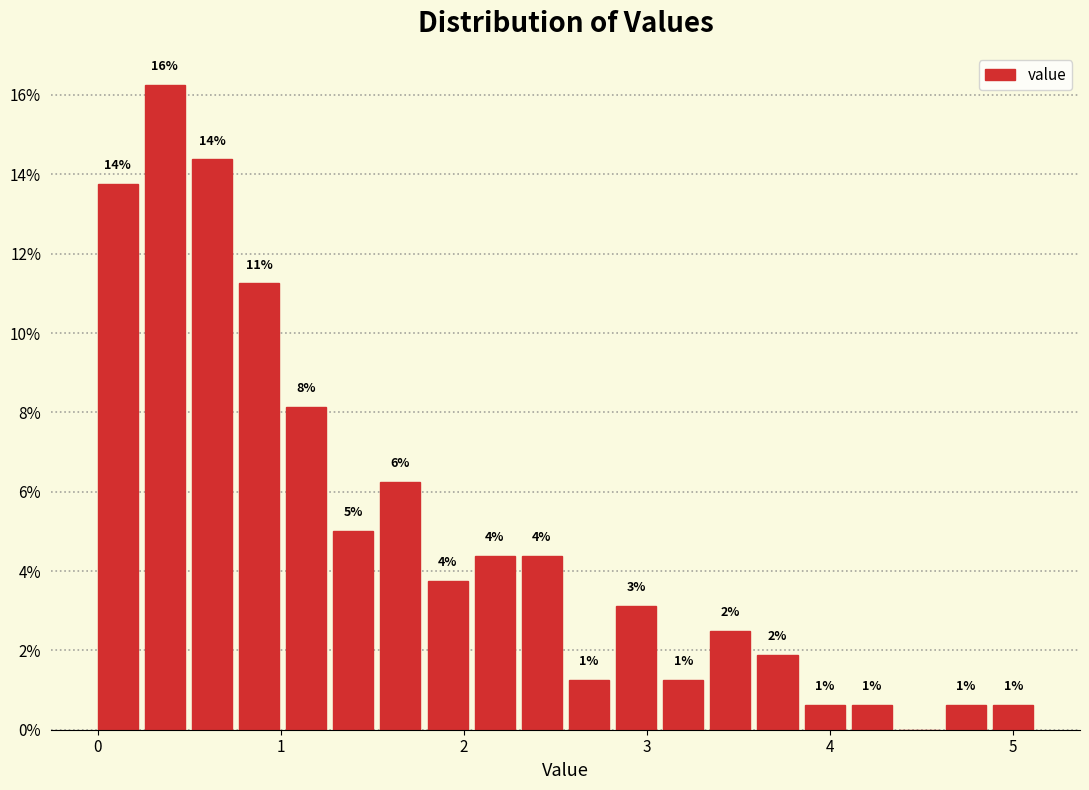

Around what value on the x-axis is the tallest bar? Give the approximate position of its centre, as read against the axis.

0.4